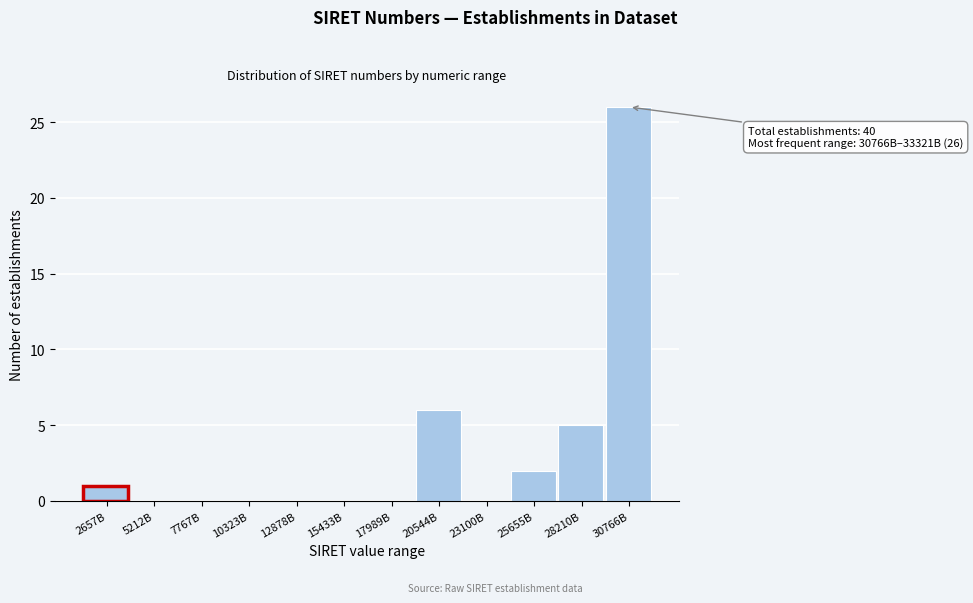

Reading right to left, transcribe all the data shown in this chart.

30766B=26	28210B=5	25655B=2	23100B=0	20544B=6	17989B=0	15433B=0	12878B=0	10323B=0	7767B=0	5212B=0	2657B=1